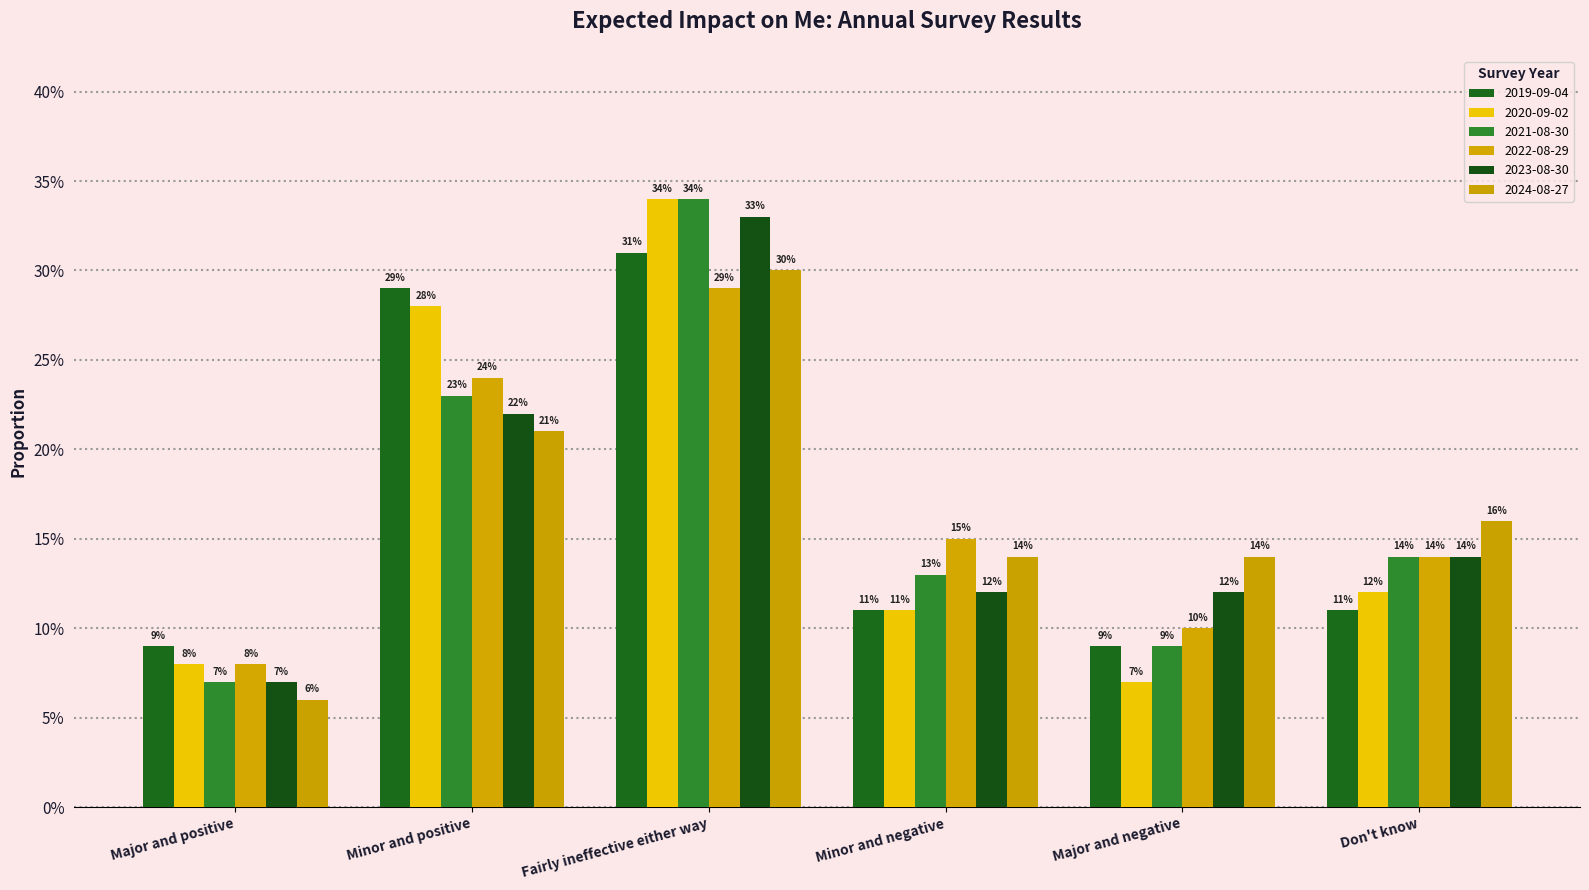

Does the chart contain any negative values?

No